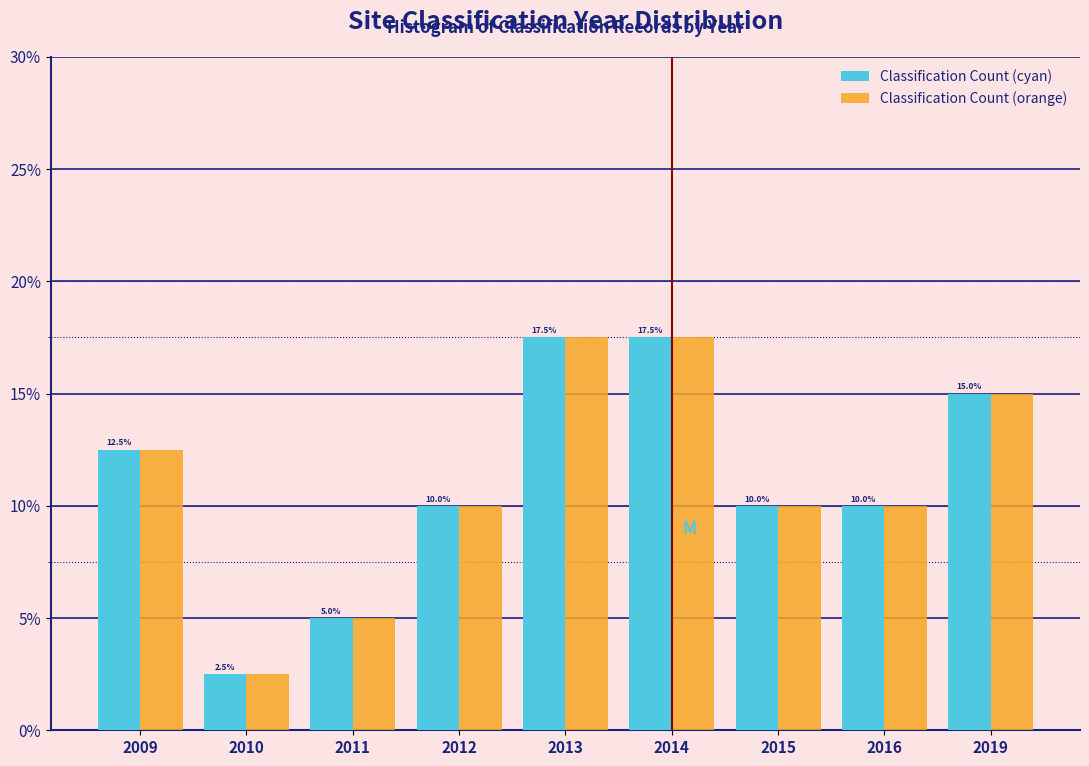

Reading right to left, list all the values displayed in this chart.

Classification Count (cyan): 15.0	10.0	10.0	17.5	17.5	10.0	5.0	2.5	12.5
Classification Count (orange): 15.0	10.0	10.0	17.5	17.5	10.0	5.0	2.5	12.5